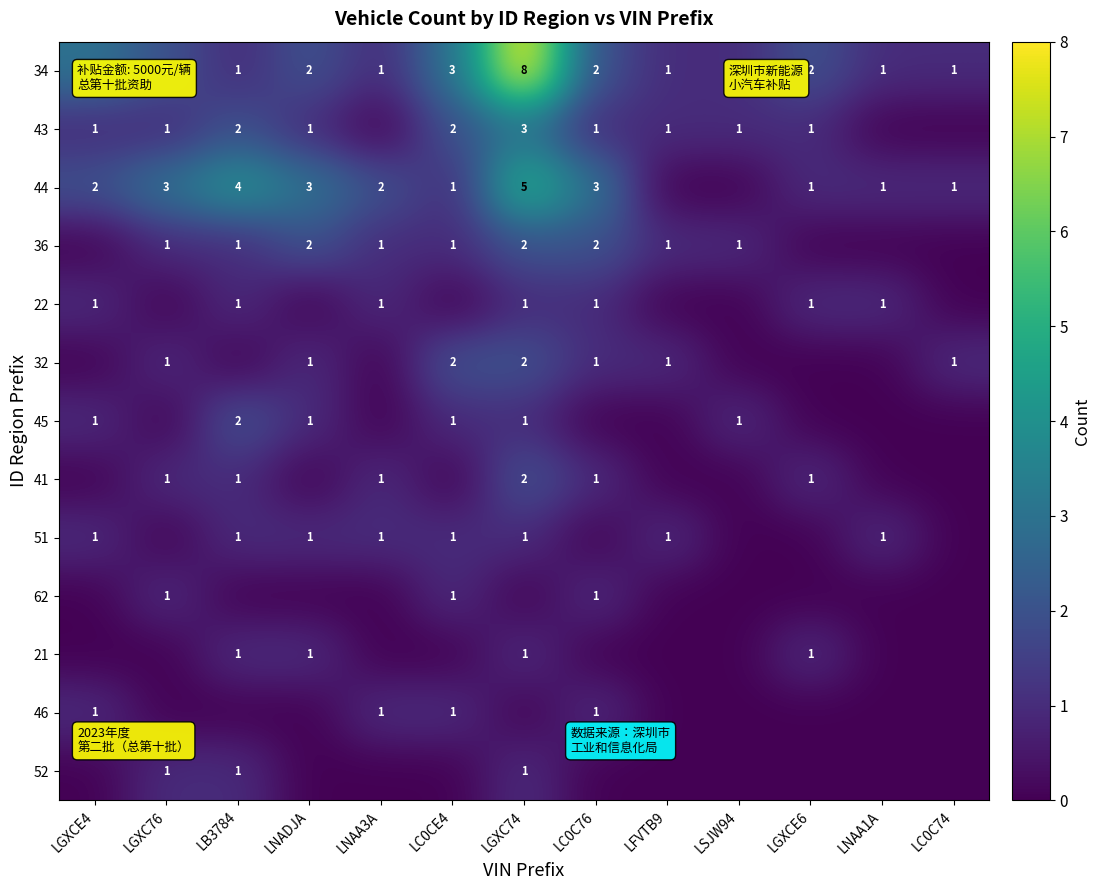

Count the 34 values in the range 1 to 2.

10